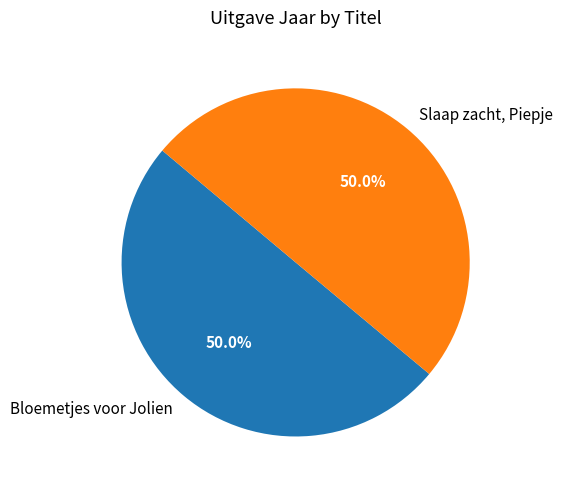

Approximately how many times larger is the value at Slaap zacht, Piepje compared to Bloemetjes voor Jolien?

1.0